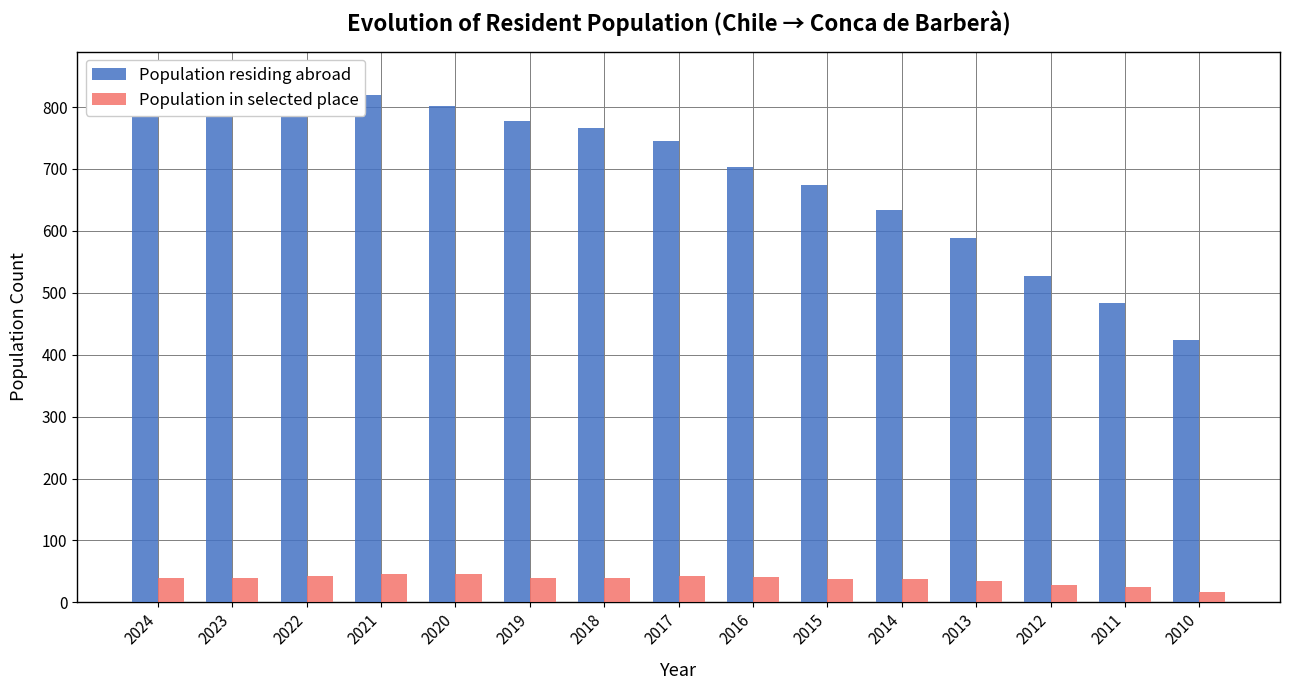

List the labels in order of Population residing abroad value, largest first.

2024, 2023, 2022, 2021, 2020, 2019, 2018, 2017, 2016, 2015, 2014, 2013, 2012, 2011, 2010